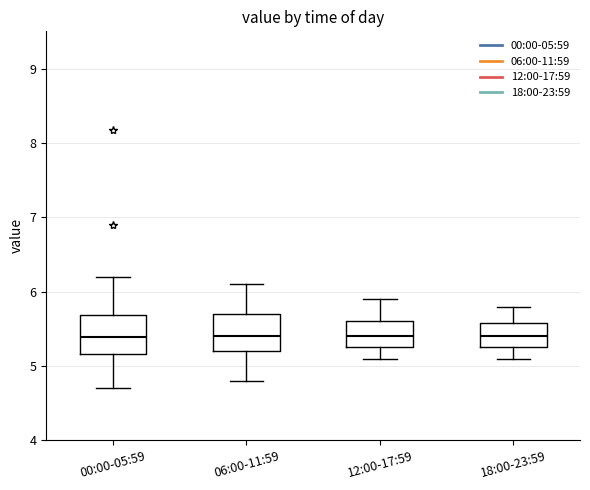

Reading left to right, transcribe this box plot: for each box, give where its median line is, the range the box spans, and where its two whiskers end, as read against the y-axis. The values are not printed on the chart, so give them approximately, as read against the axis.

00:00-05:59: median 5.4, box 5.2 to 5.7, whiskers 4.7 to 6.2
06:00-11:59: median 5.4, box 5.2 to 5.7, whiskers 4.8 to 6.1
12:00-17:59: median 5.4, box 5.3 to 5.6, whiskers 5.1 to 5.9
18:00-23:59: median 5.4, box 5.3 to 5.6, whiskers 5.1 to 5.8